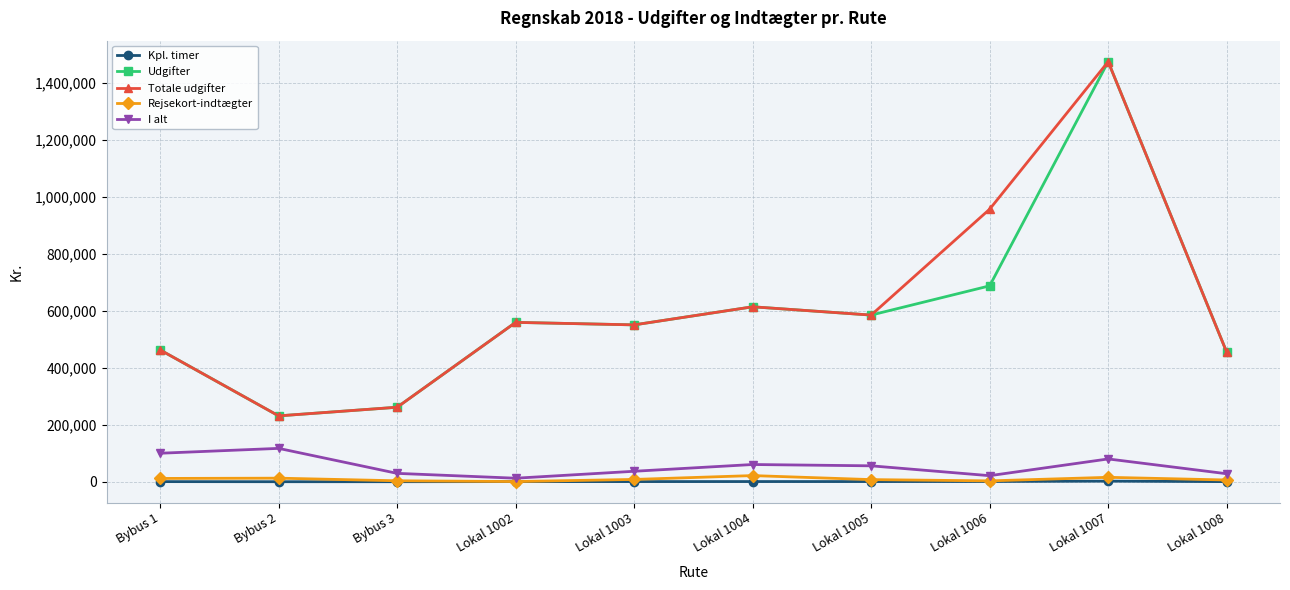

True or false: Udgifter has more than 0 interior local peaks.

True